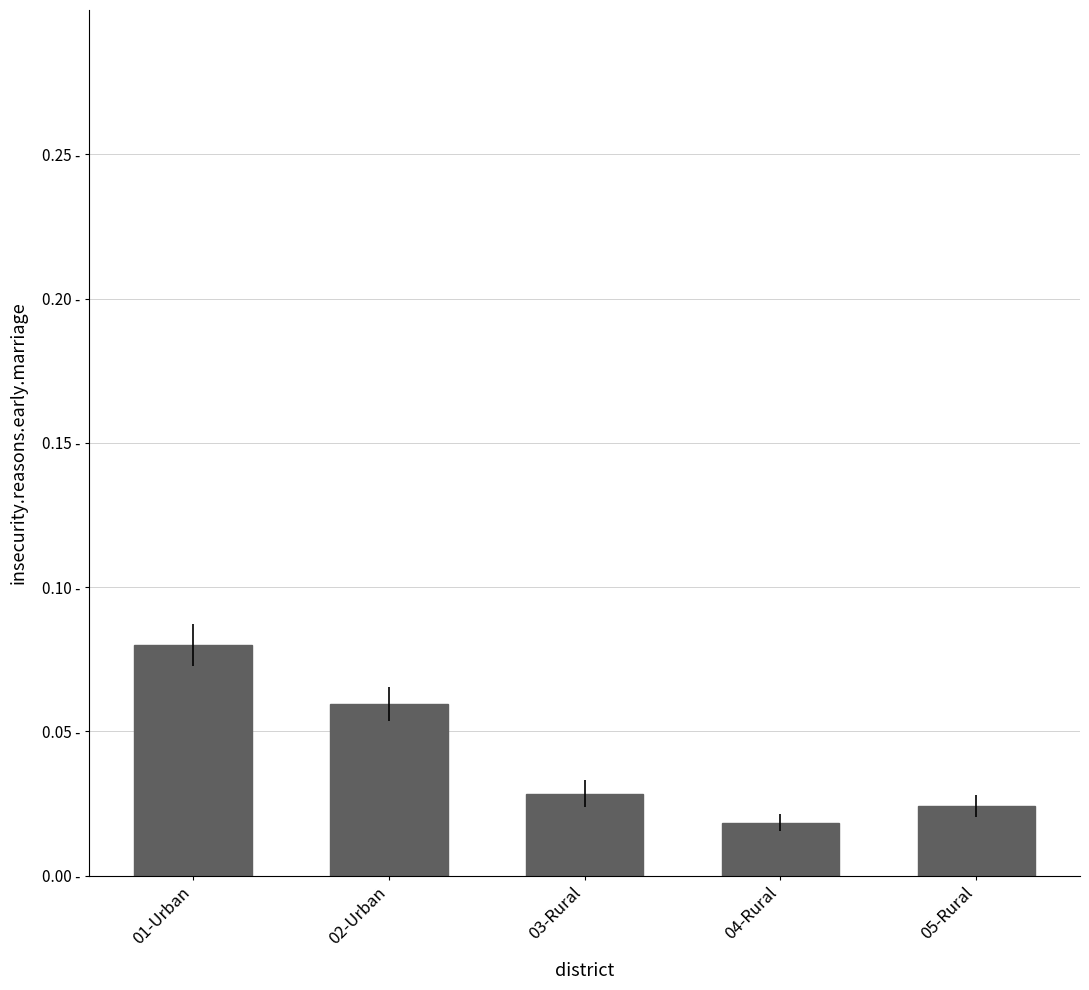

What is the sum of all values?

0.2